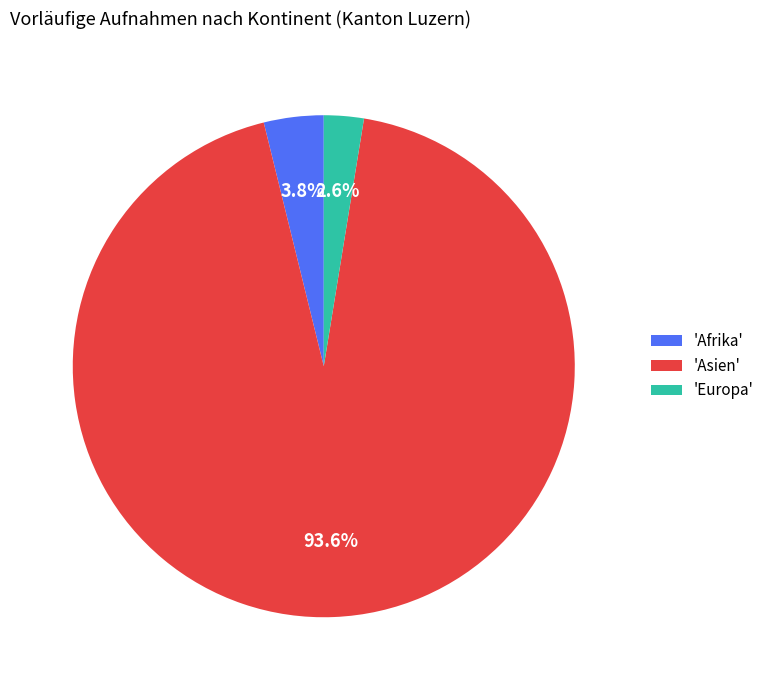

Between 'Europa' and 'Asien', which is larger?

'Asien'